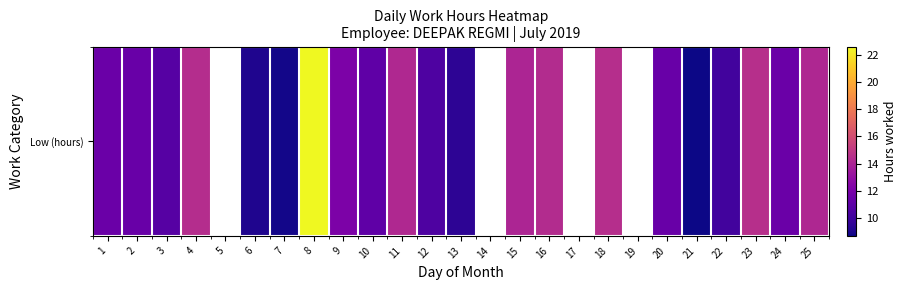

How many data points are less than 10?

4